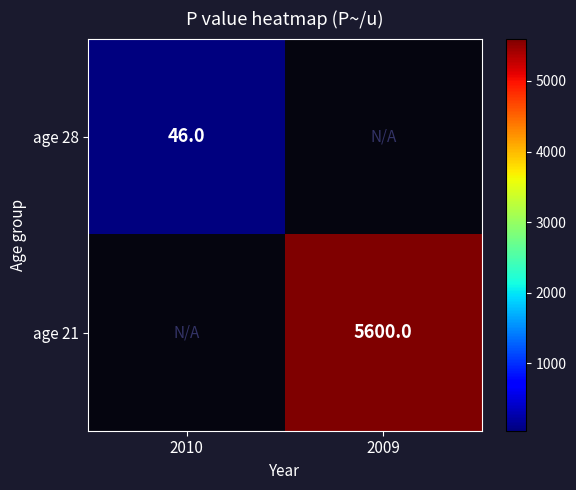

True or false: age 28 has a value of 76.0 at 2010.

False